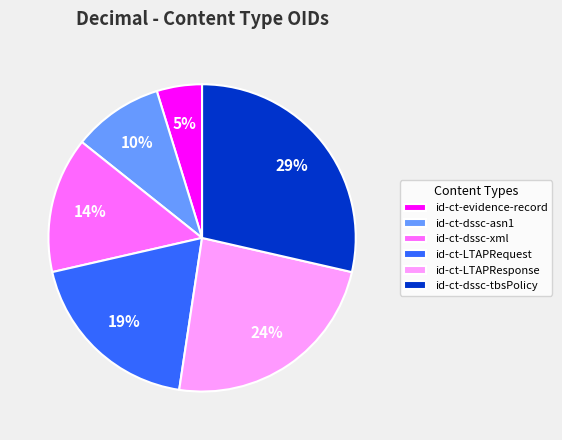

To the nearest percent, what portion does id-ct-evidence-record represent?

5%